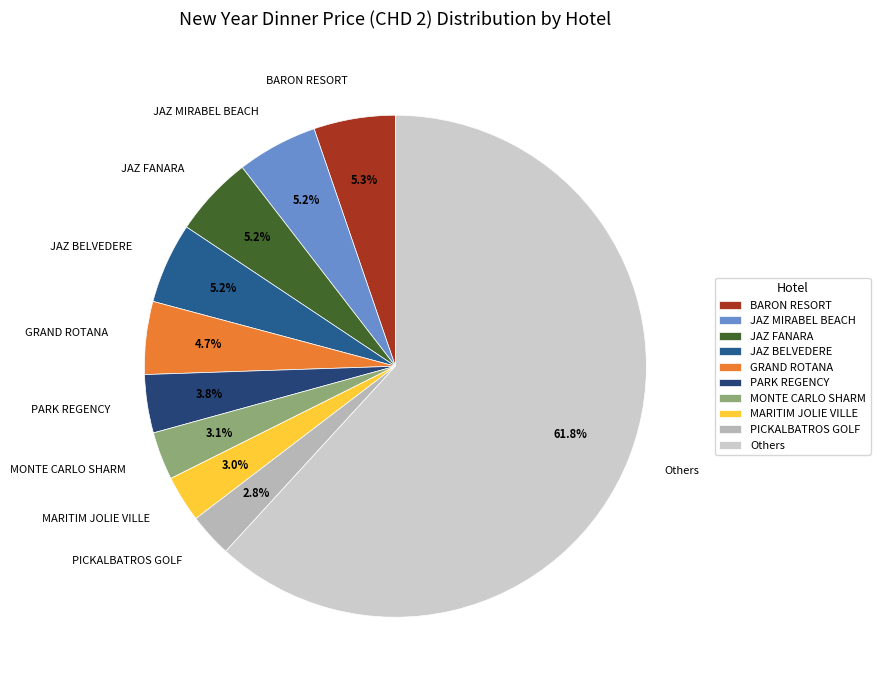

Which category has the biggest portion of the pie?

Others